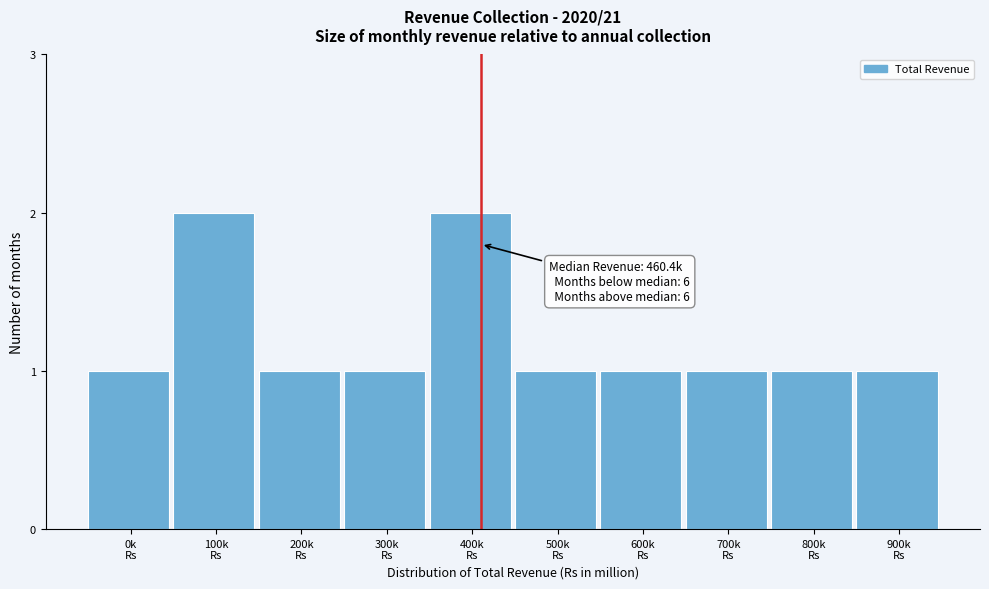

Reading right to left, list all the values displayed in this chart.

1	1	1	1	1	2	1	1	2	1